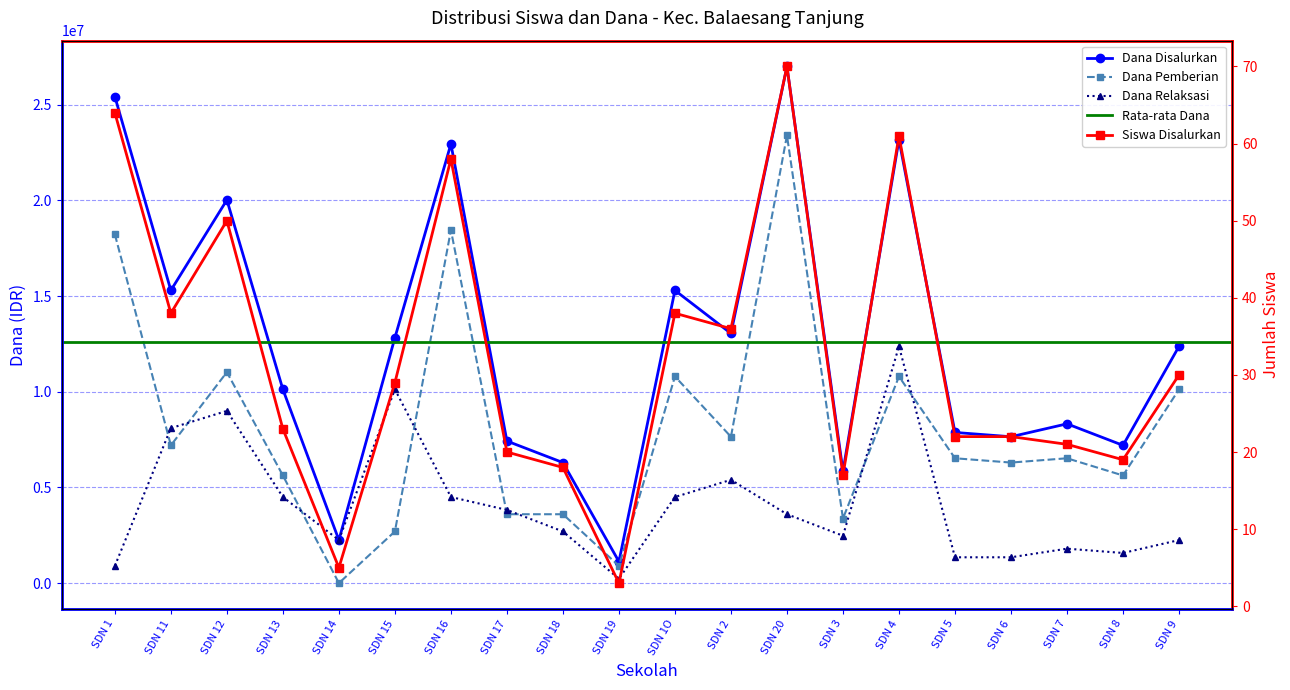

What is the difference between the second highest and second lowest values in the Siswa Disalurkan series?

59